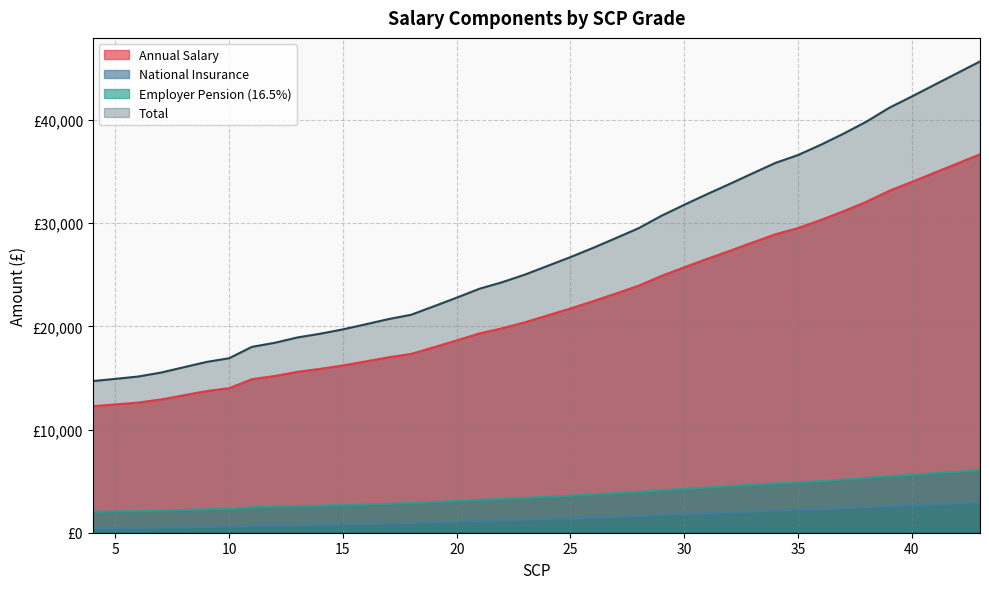

Is the value of National Insurance at 28 greater than the value of Employer Pension (16.5%) at 33?

No